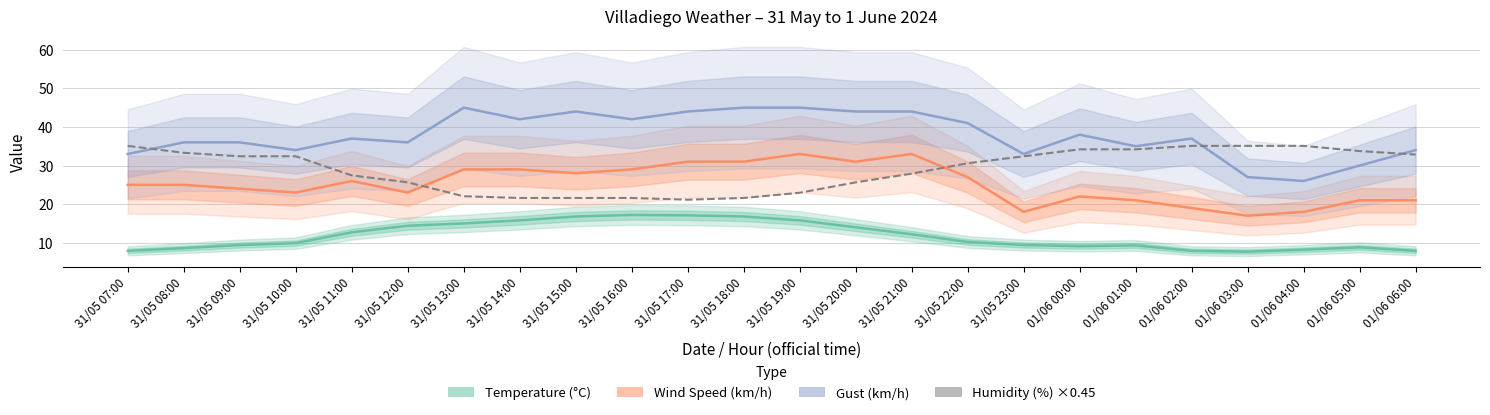

The value of Gust (km/h) at 01/06 05:00 is 30.0. True or false?

True